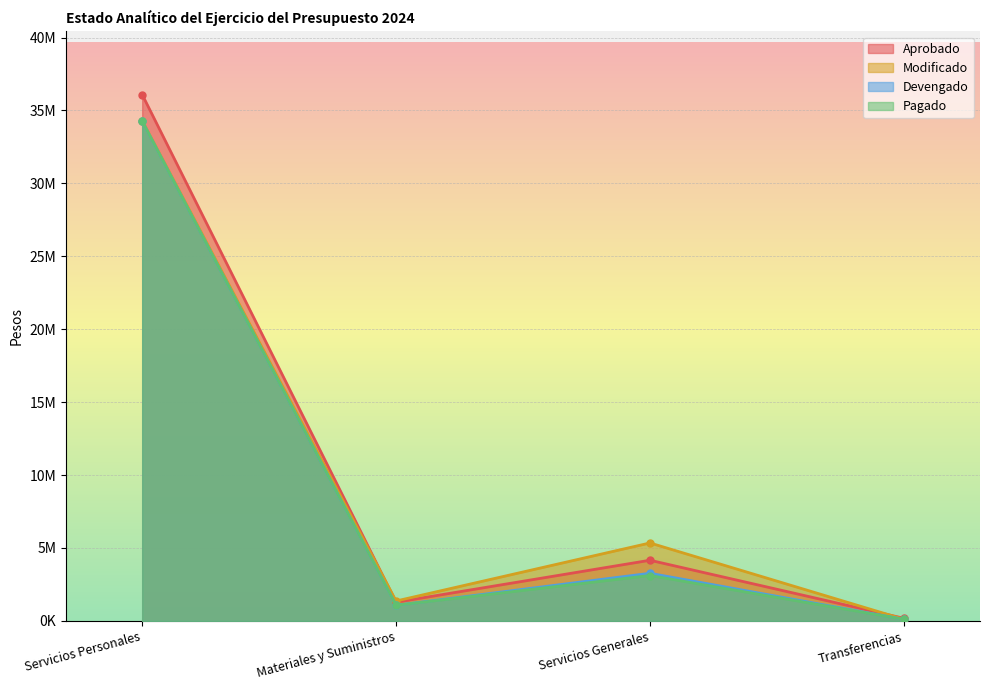

In Aprobado, how many points are lower than both neighbors (excluding endpoints)?

1